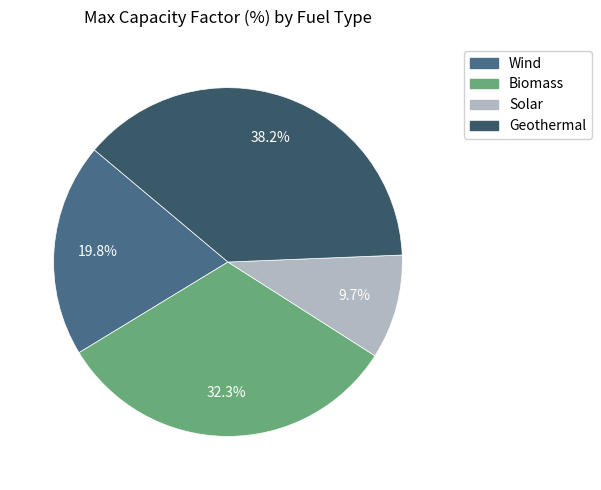

To the nearest percent, what percentage of the pie is Biomass?

32%